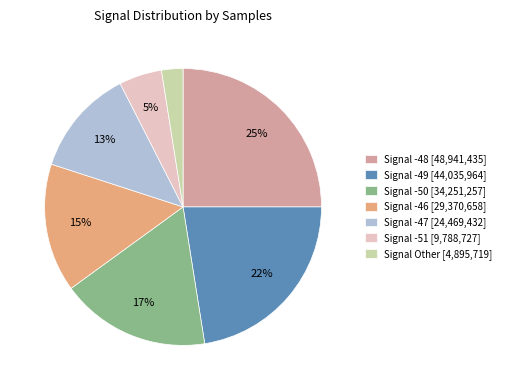

Combined, do Signal -50 [34,251,257] and Signal Other [4,895,719] account for over 50%?

No